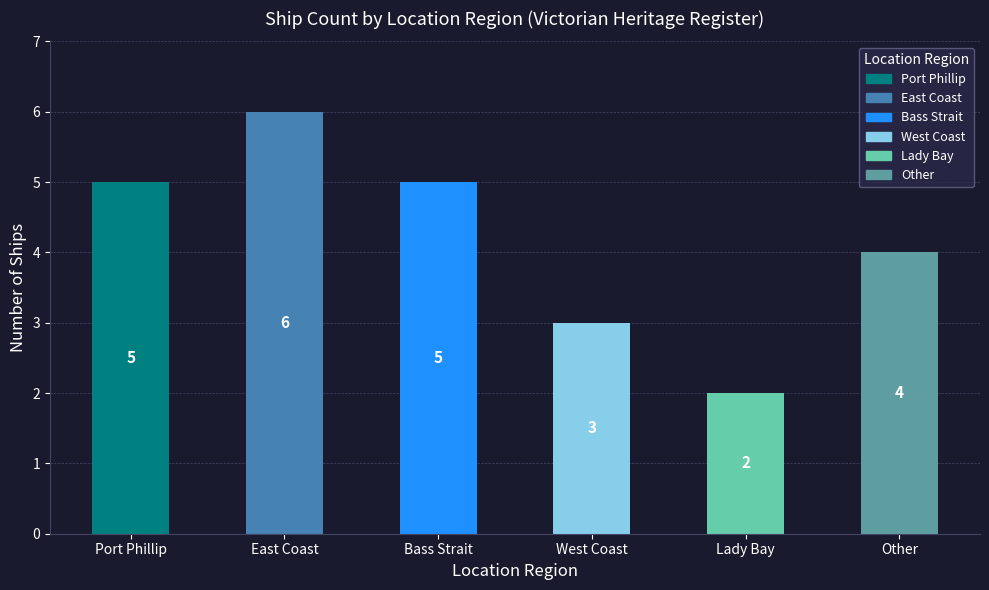

True or false: the data shows 8 at Bass Strait.

False